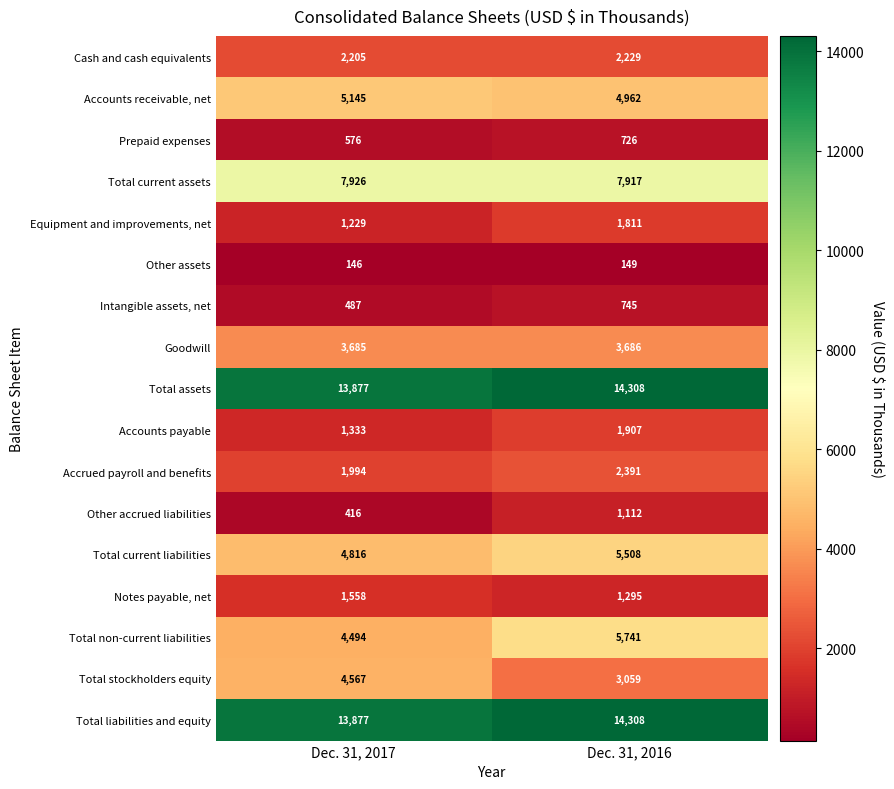

The value of Total stockholders equity at Dec. 31, 2017 is 1526. True or false?

False